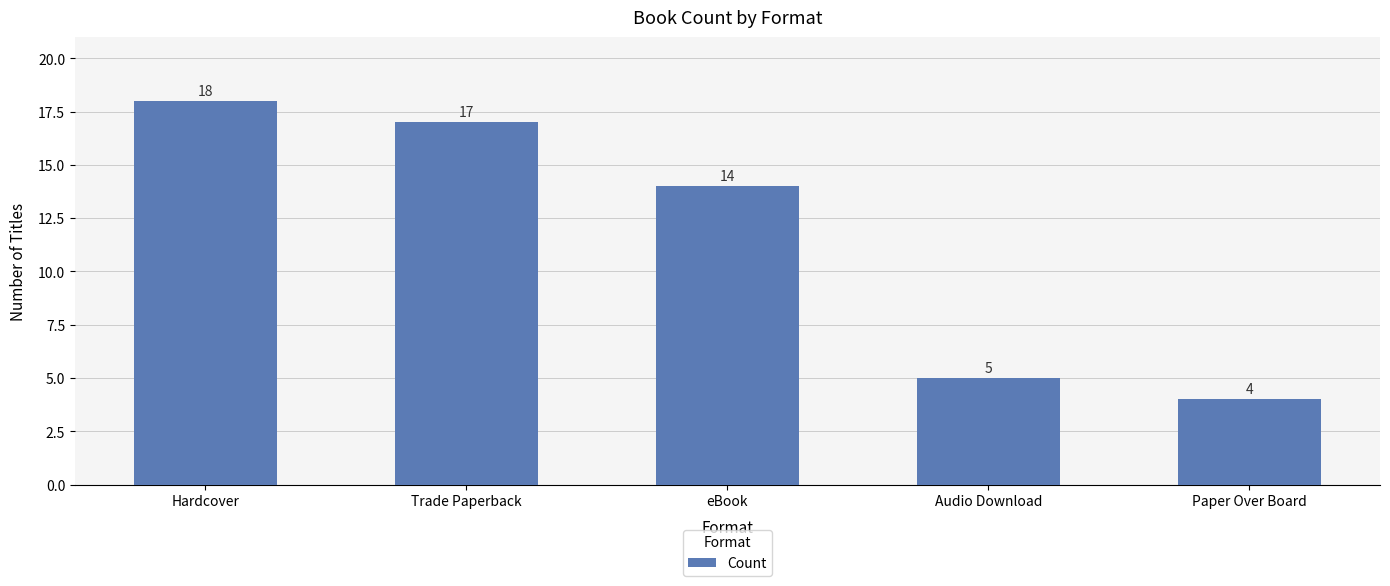

Reading right to left, transcribe all the data shown in this chart.

Paper Over Board=4	Audio Download=5	eBook=14	Trade Paperback=17	Hardcover=18